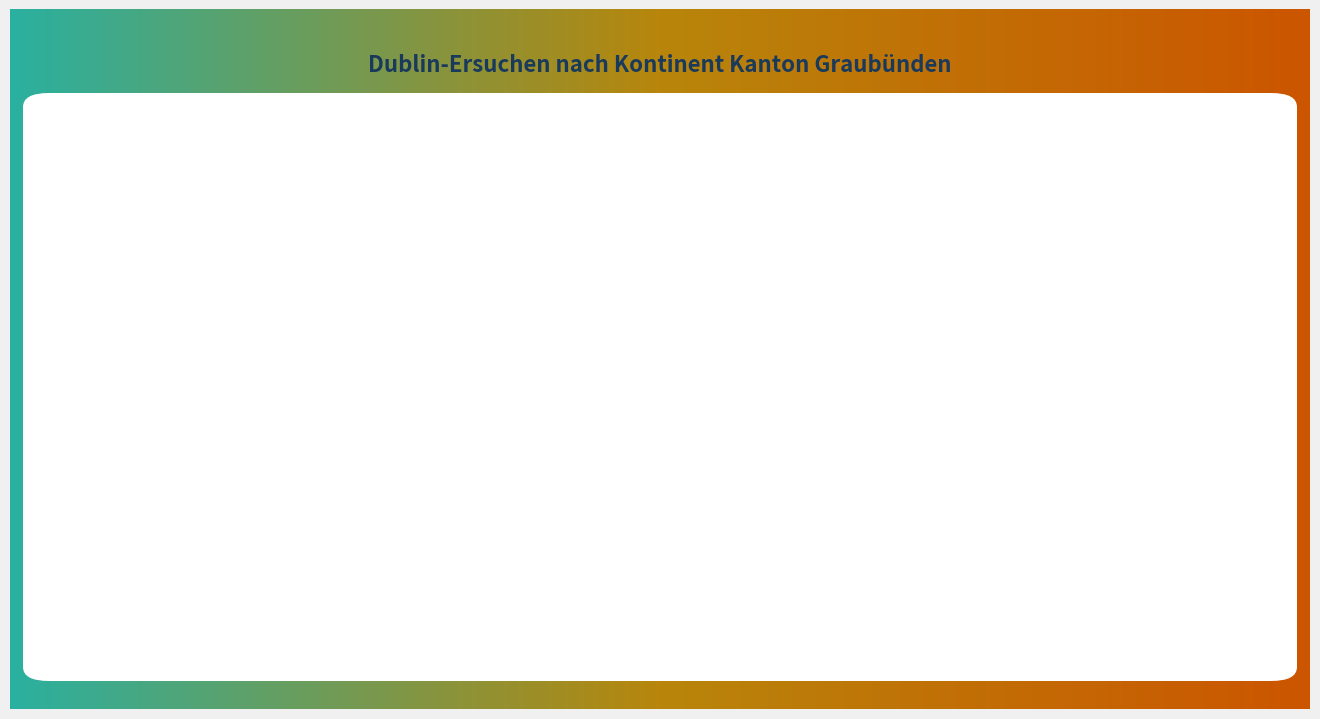

Is there a majority slice in this chart?

Yes